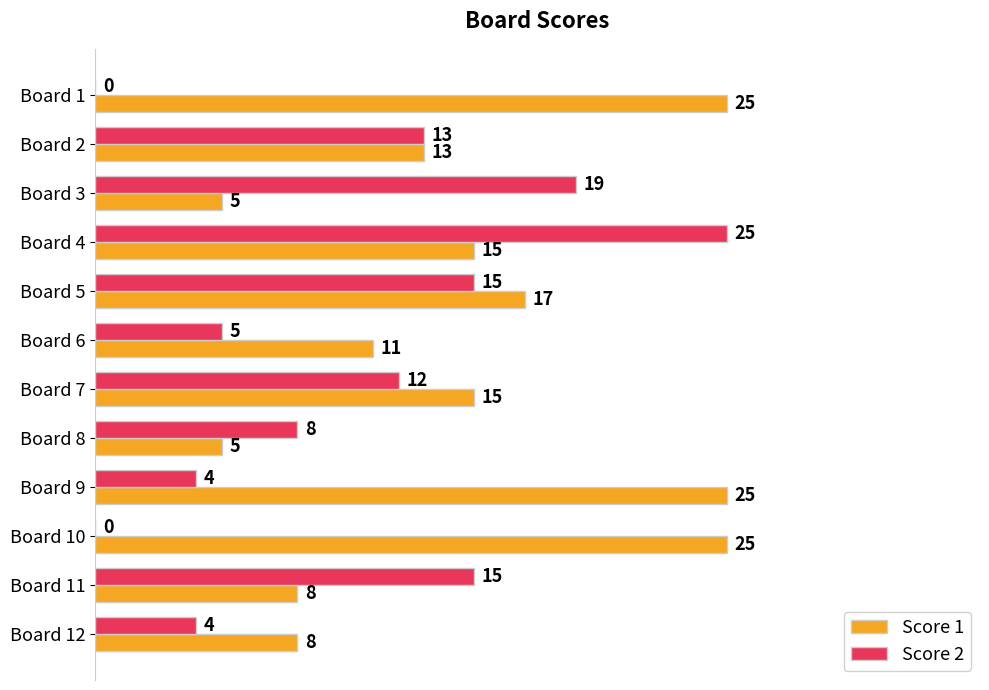

What is the sum of the Score 2 values at Board 9 and Board 8?

12